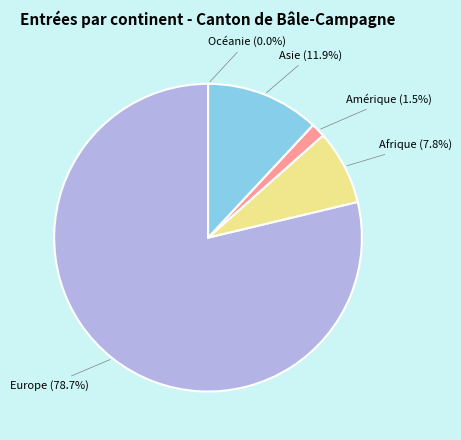

What is the largest slice in the pie chart?

Europe